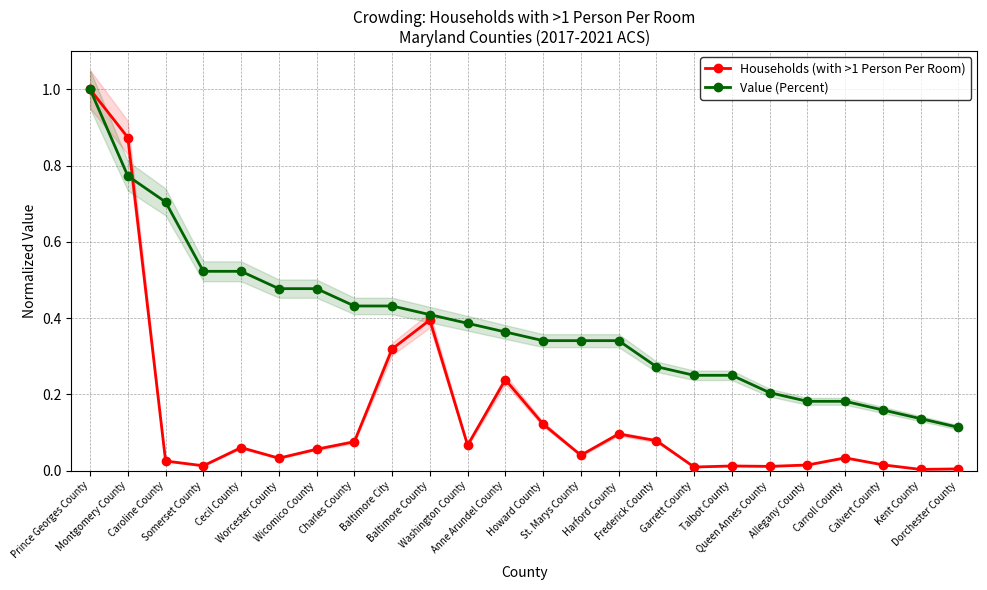

List the series in order of their overall mean, highest first.

Value (Percent), Households (with >1 Person Per Room)